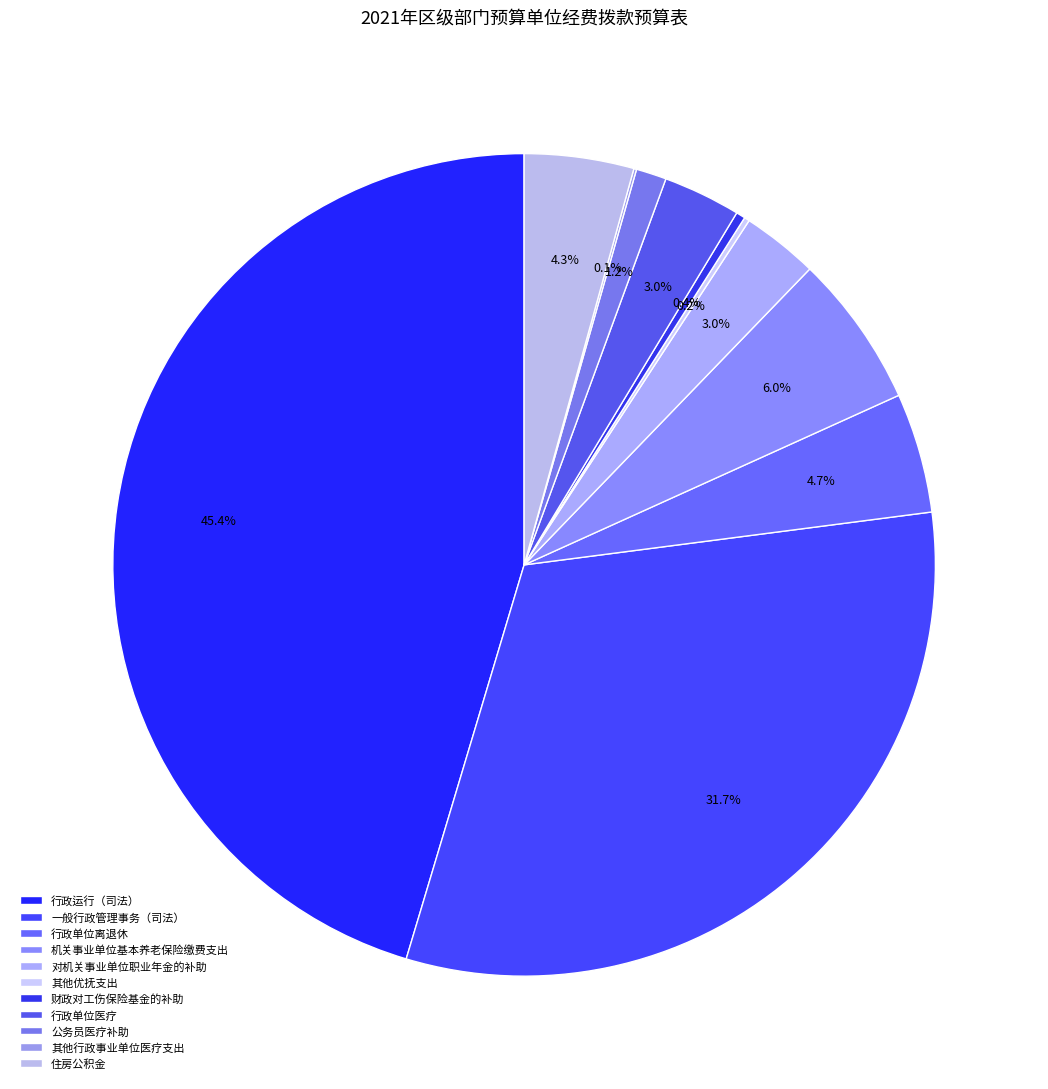

What percentage is NOT represented by 行政单位医疗?

97.0%